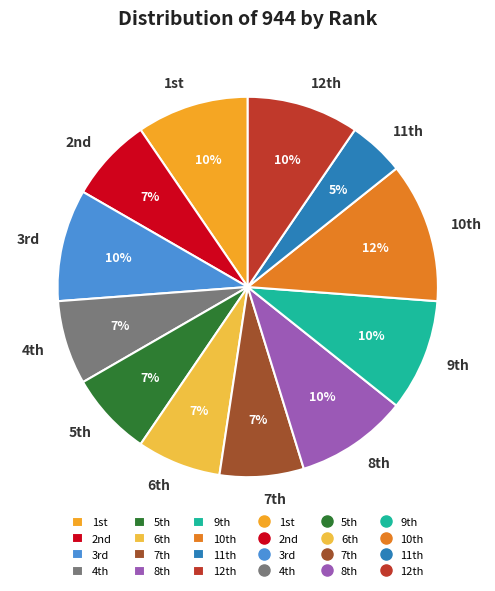

Which slice is the largest?

10th